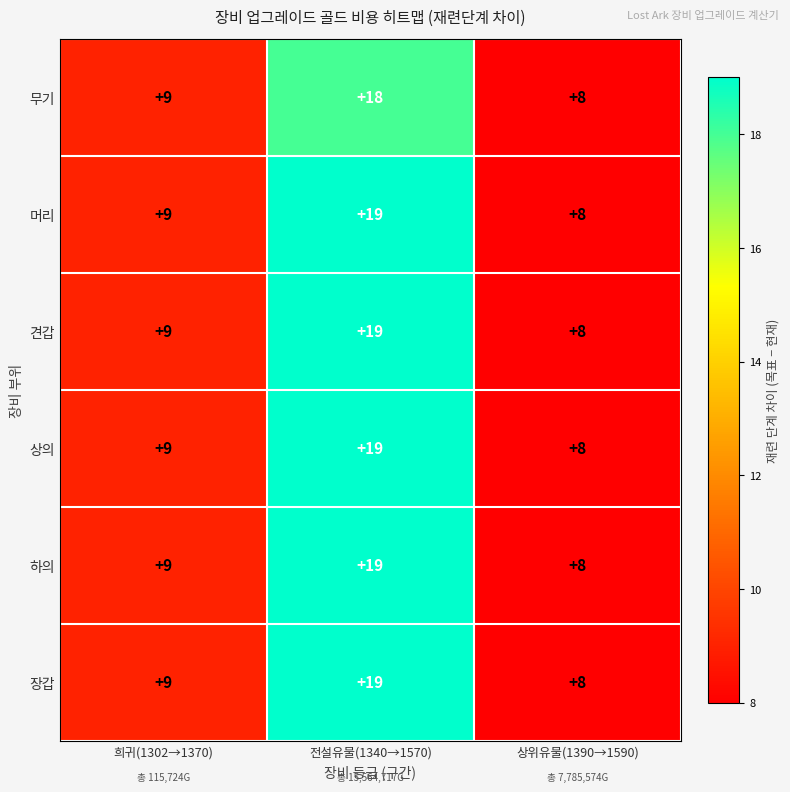

What is the total value across all series at 희귀(1302→1370)?

54